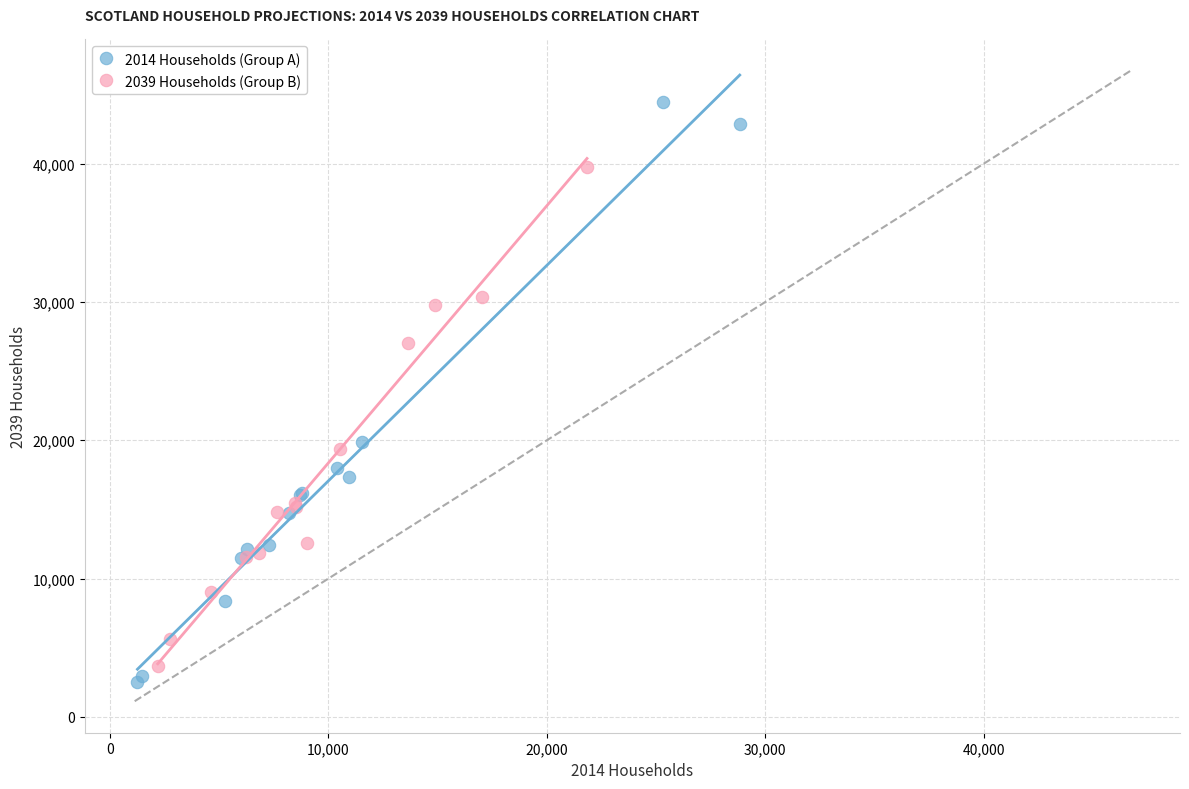

Which series reaches the maximum Y coordinate?

2014 Households (Group A)